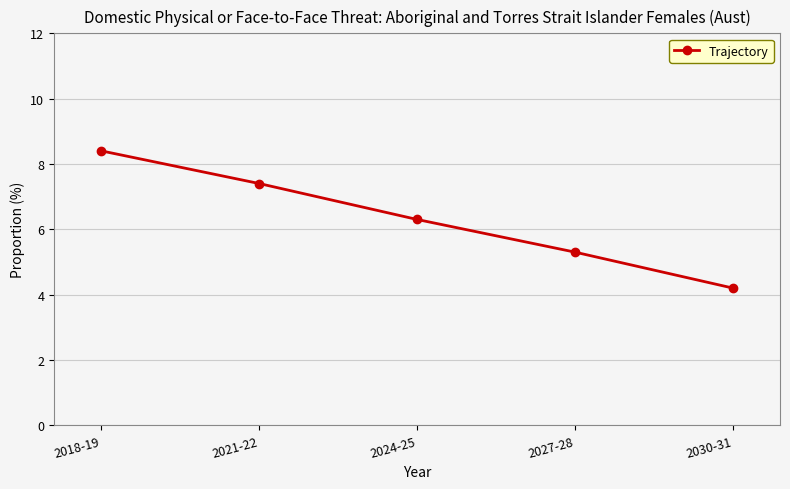

What is the approximate value at 2024-25?

6.3